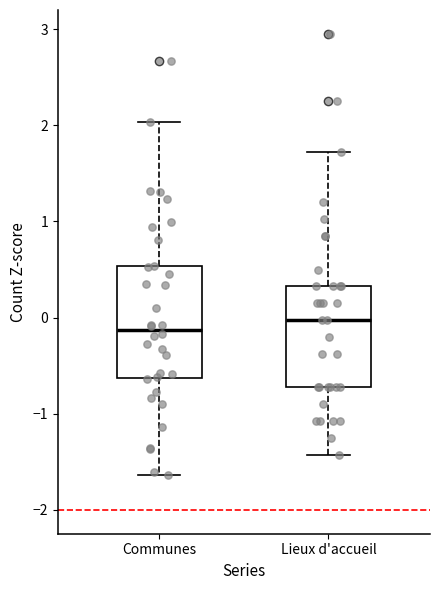

Where is the lower edge of the box for Communes on the y-axis? The values are not printed on the chart, so give them approximately, as read against the axis.

-0.6